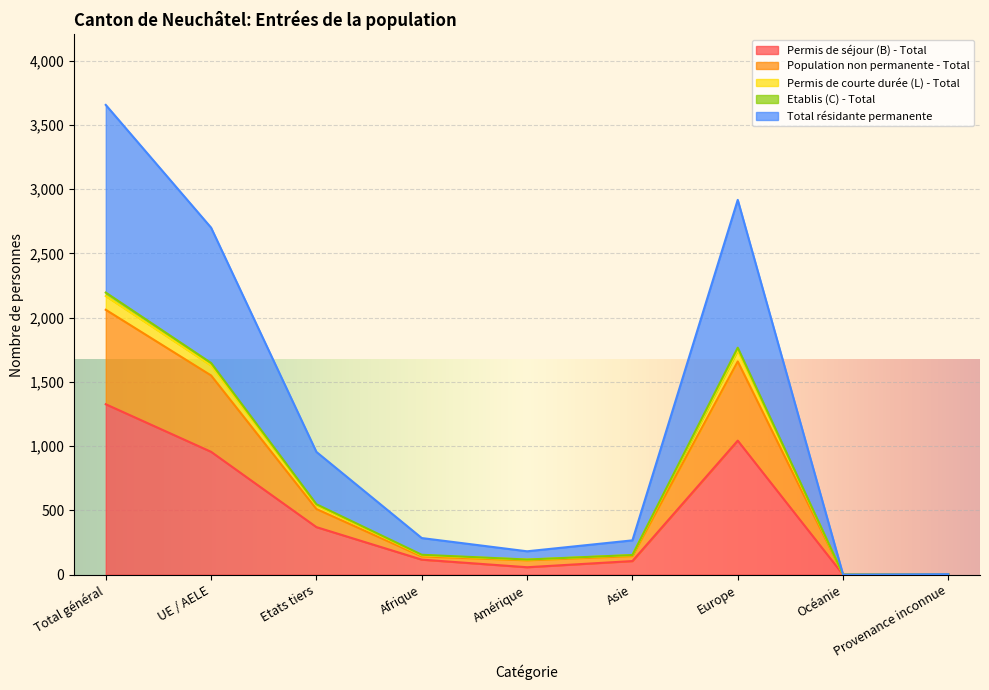

At how many categories does at least one series exceed 2587?

3